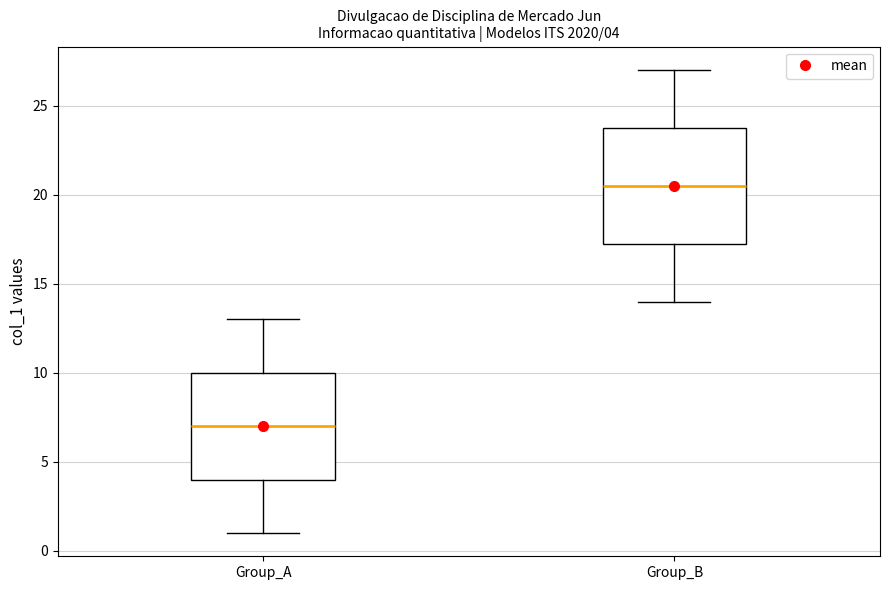

Which box has the lowest median line?

Group_A